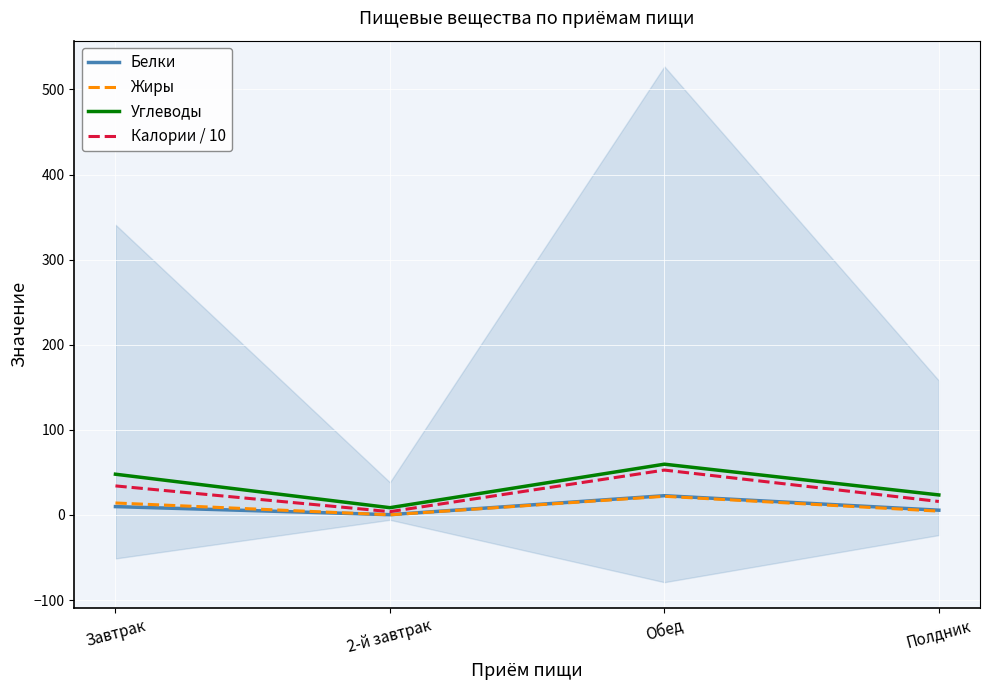

What is the difference between the maximum and minimum values in the Калории / 10 series?

48.9